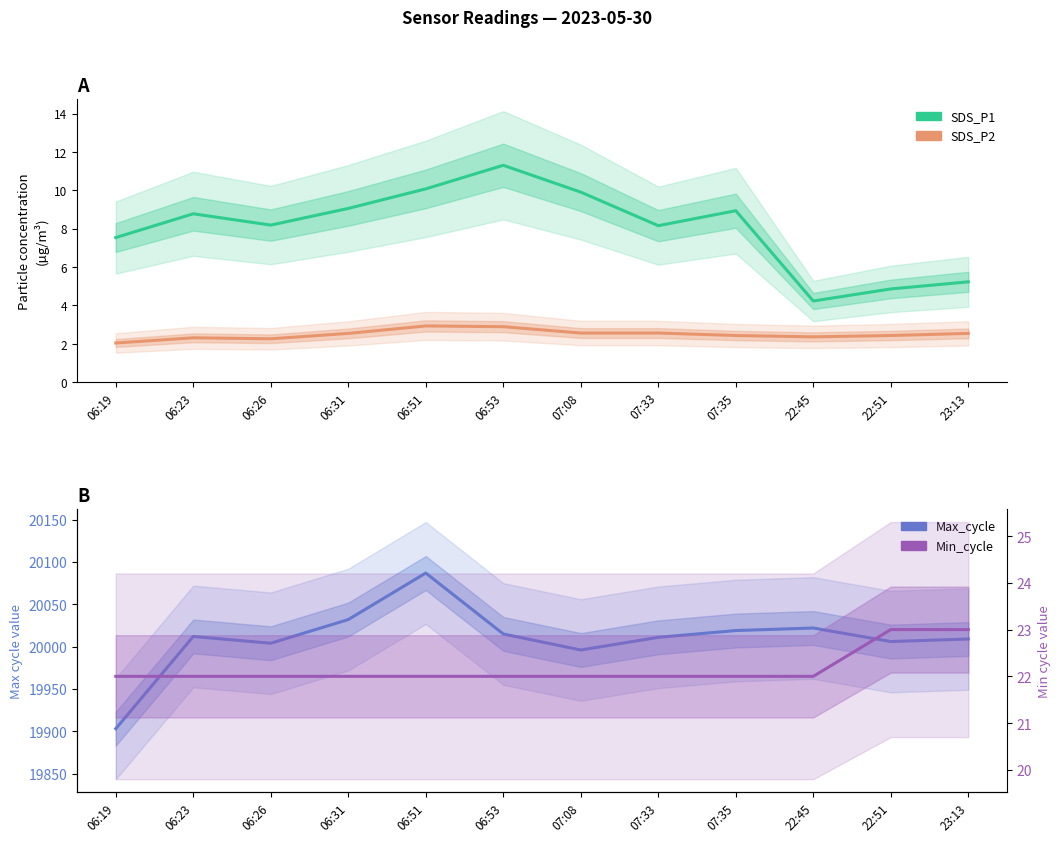

What position from the right is 06:51?

8